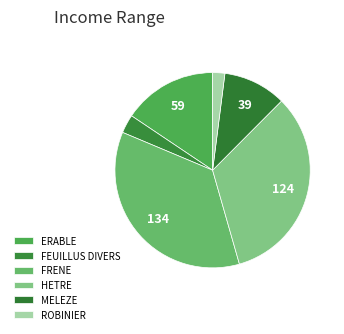

How many slices are in this pie chart?

6